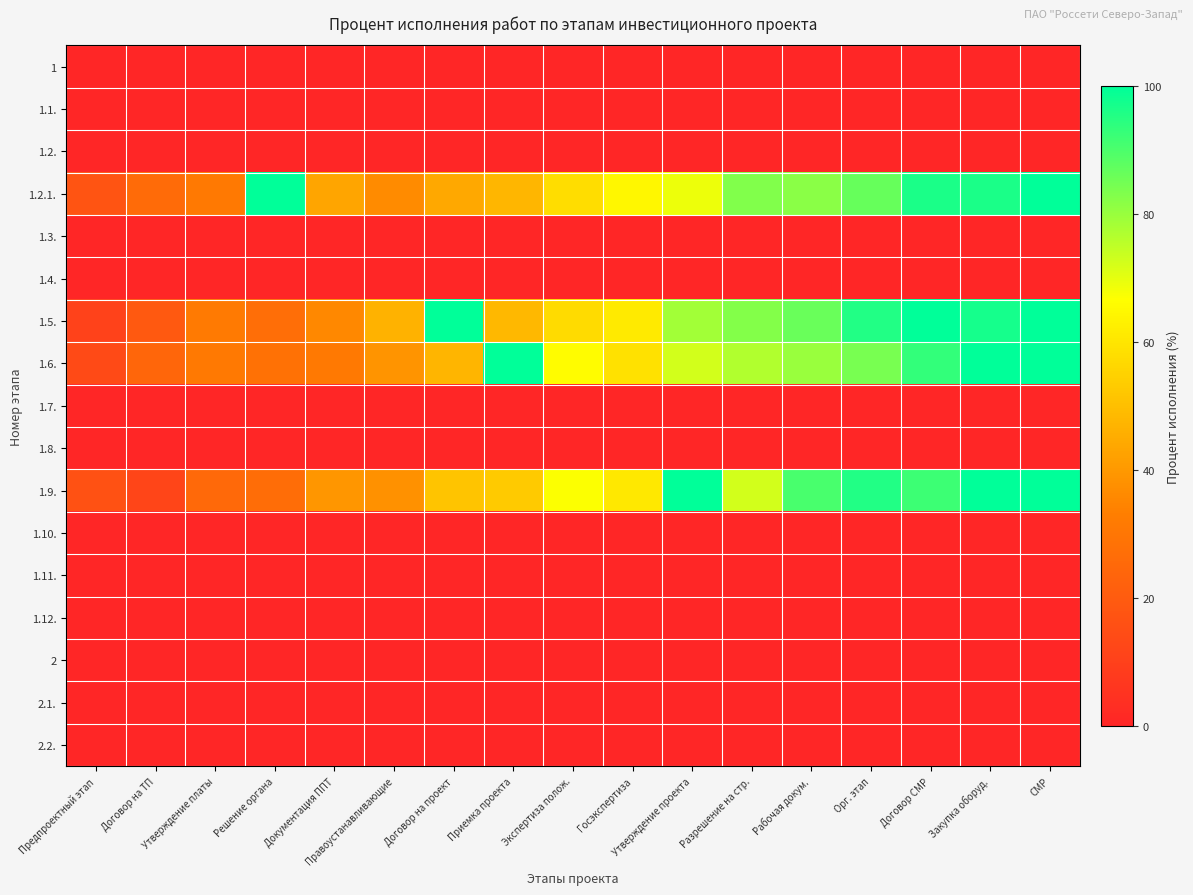

Between Утверждение платы and Документация ППТ, which is larger?

Утверждение платы